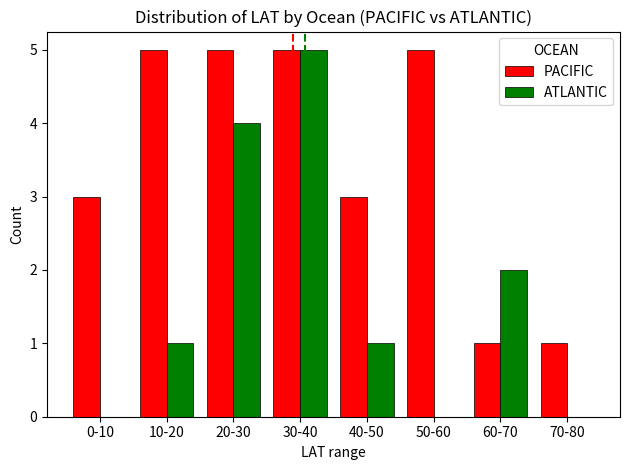

At which category is the sum across all series the highest?

30-40